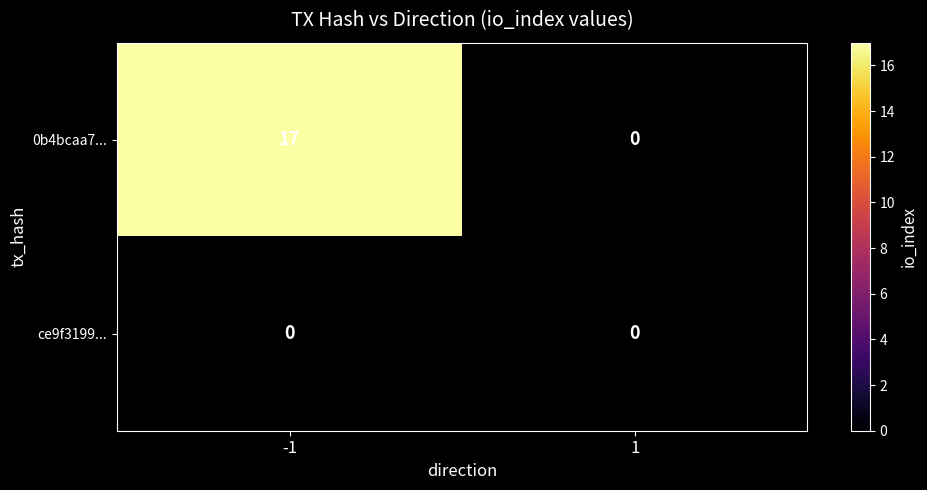

The value of ce9f3199... at -1 is 0. True or false?

True